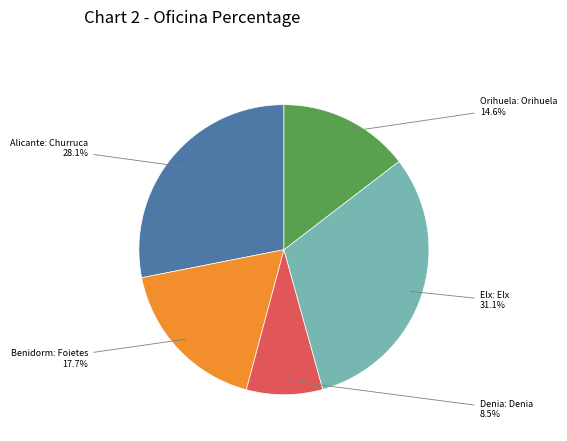

Is there any slice that represents more than half of the pie?

No